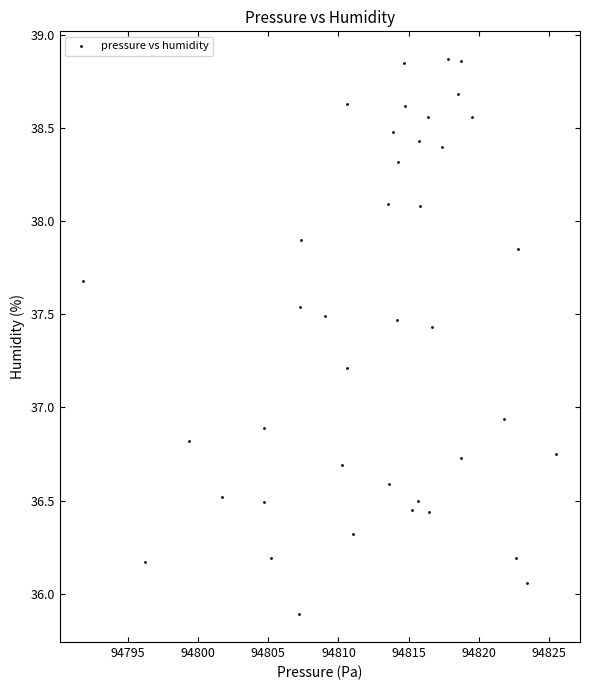

What is the range of X values (max minus min)?

33.7